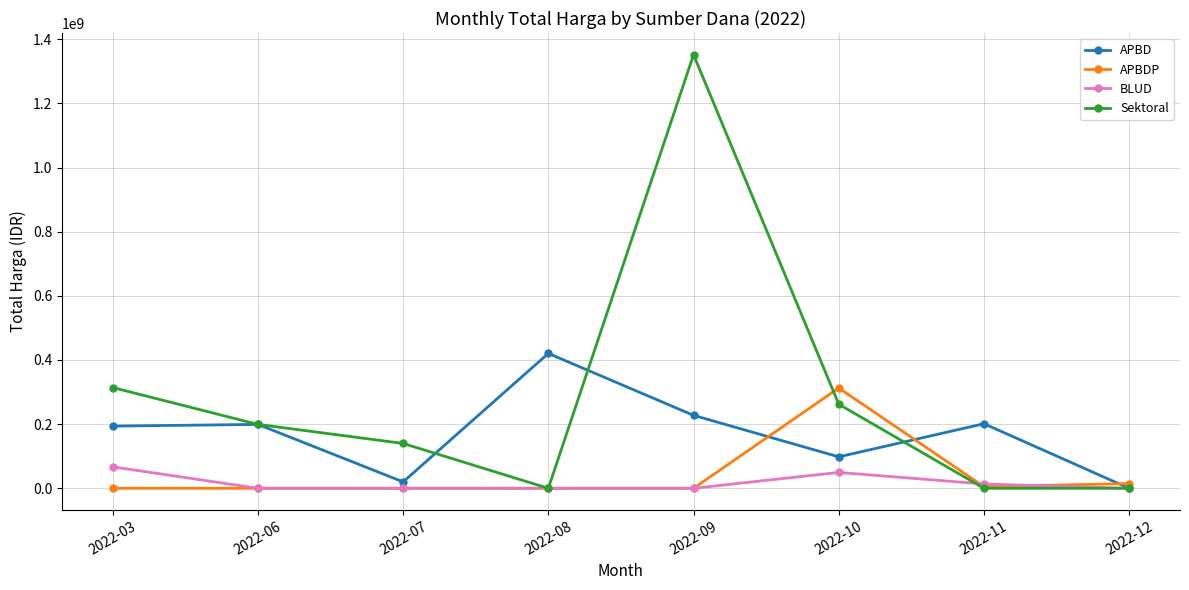

Where is the first local minimum for APBD?

2022-07